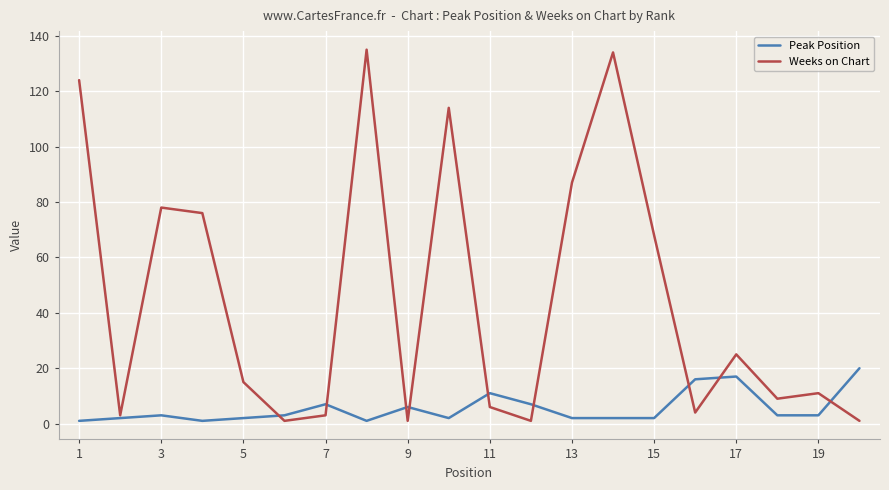

Rank the series by their average value, from lowest to highest.

Peak Position, Weeks on Chart